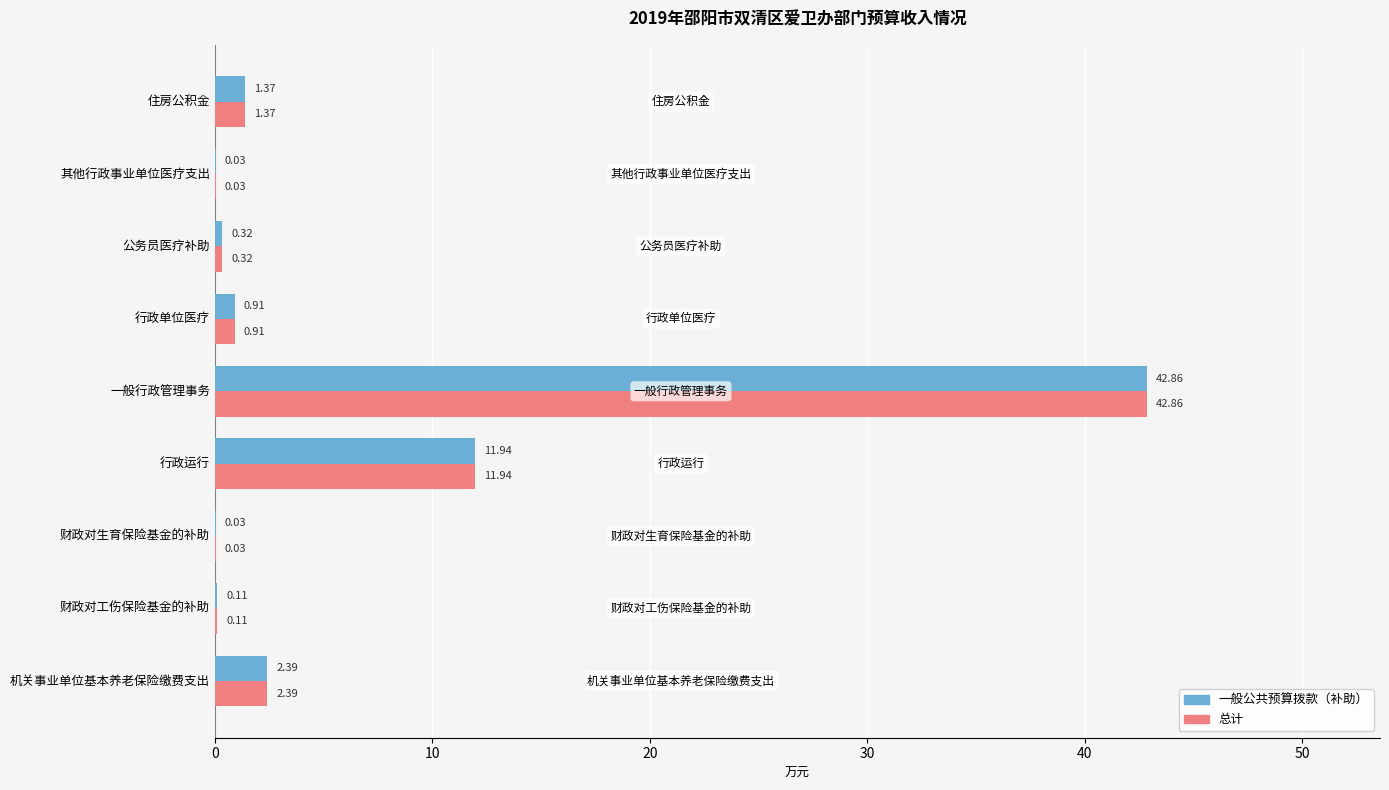

At which category is the sum across all series the highest?

一般行政管理事务